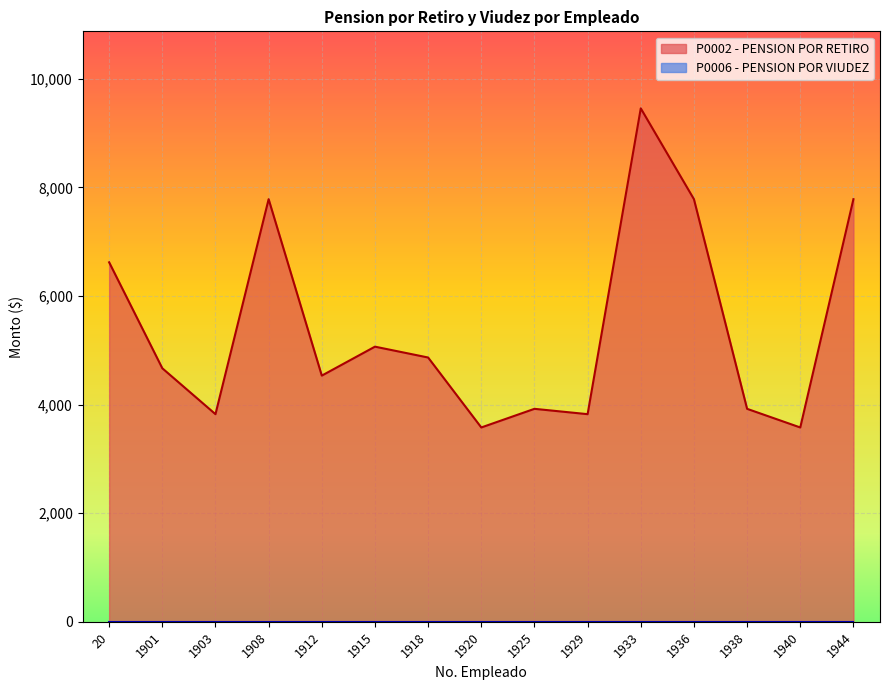

What is the difference between the maximum and second lowest values?

5877.8